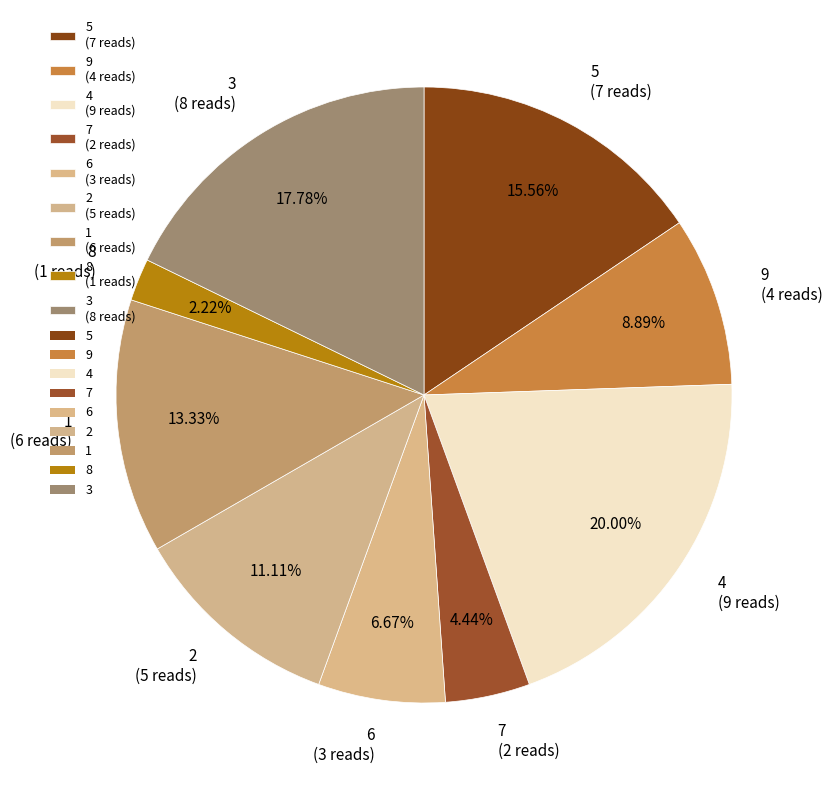

To the nearest percent, what is the combined percentage of 6 and 8?

9%